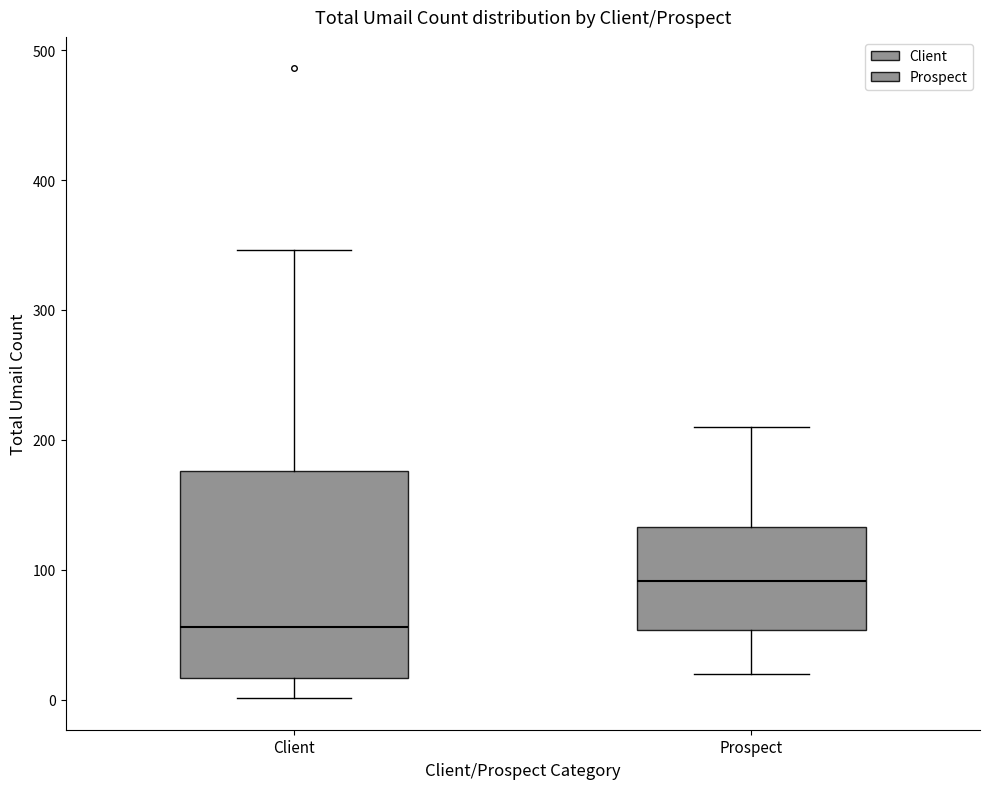

Comparing the boxes themselves (not the whiskers), which one is the tallest?

Client